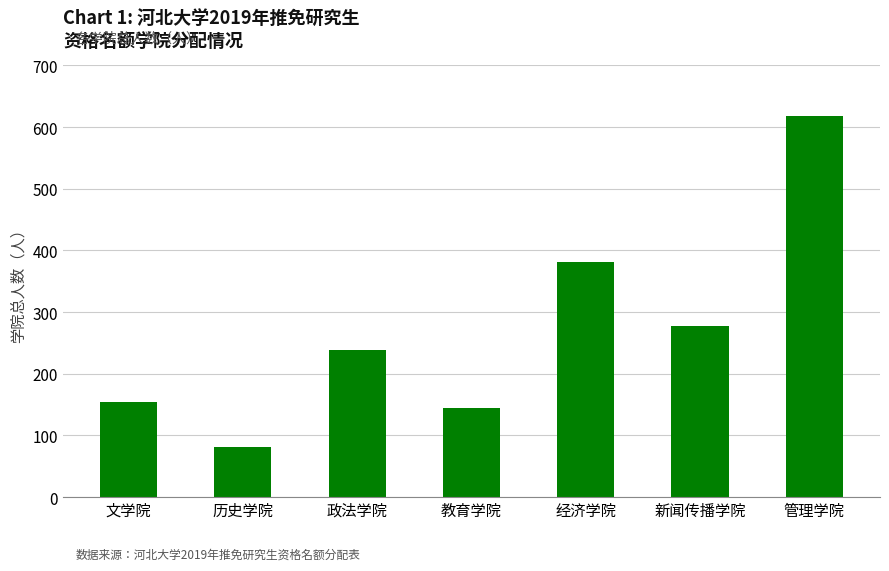

The value at 管理学院 is 618. True or false?

True